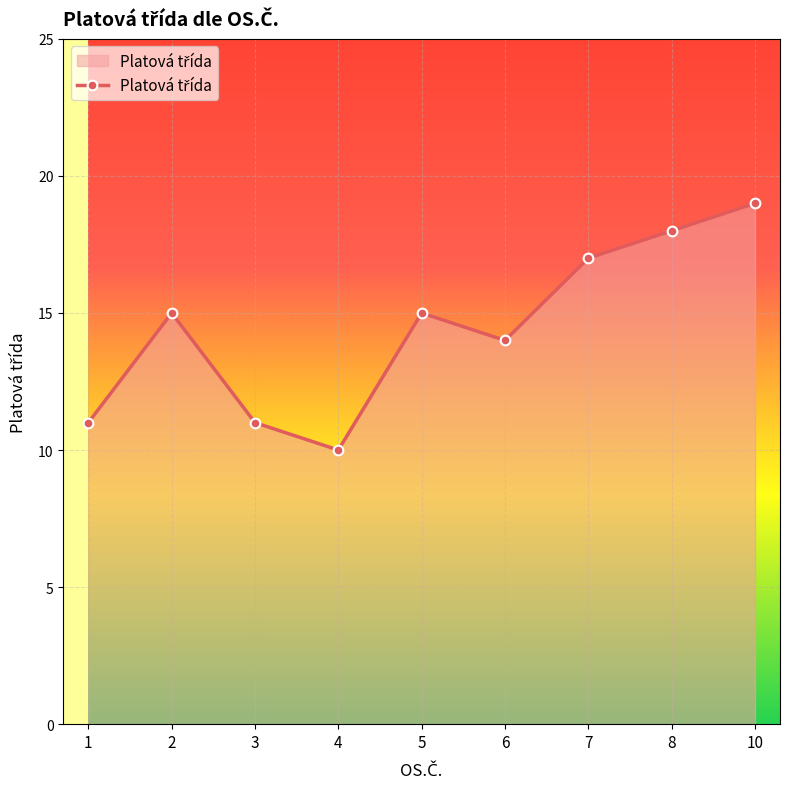

Read the value at 2.

15